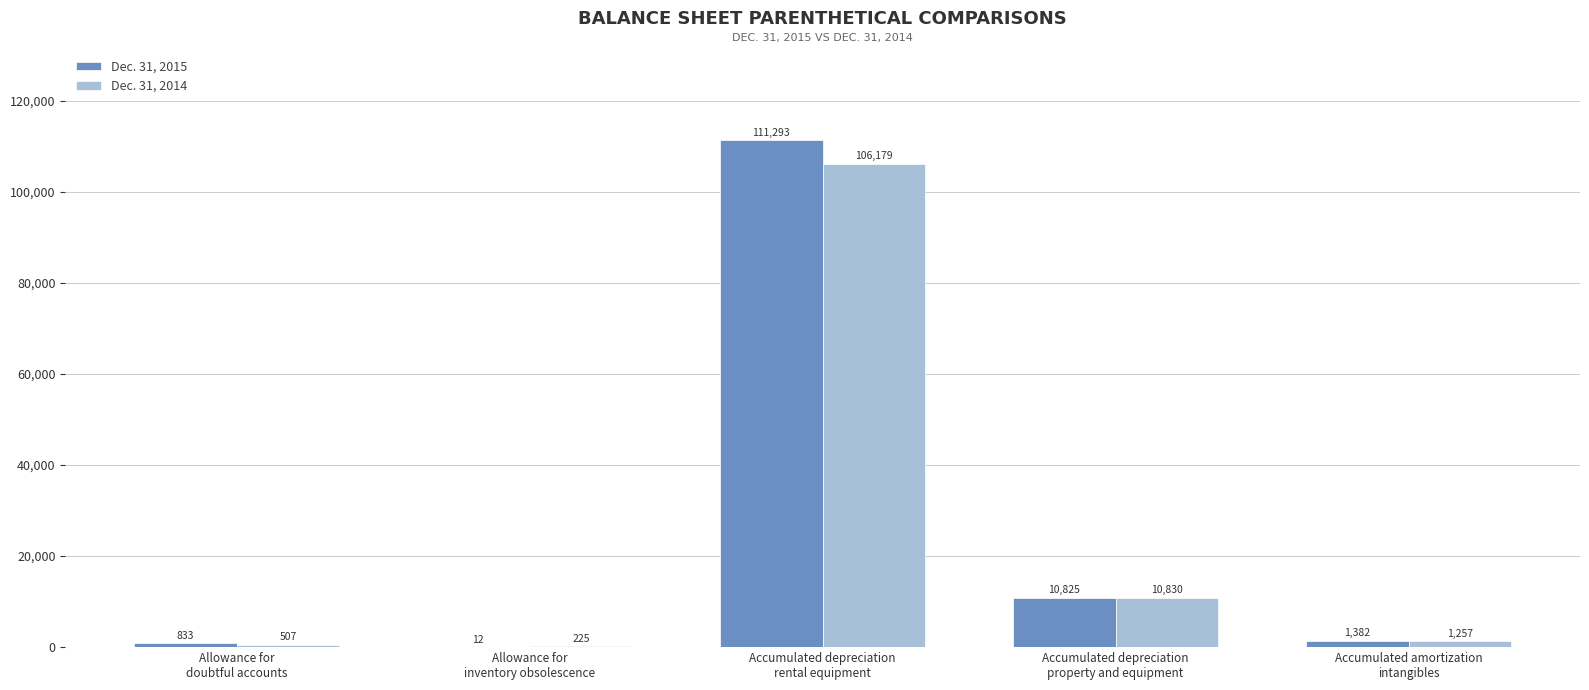

What is the highest value of the Dec. 31, 2014 series?

106179